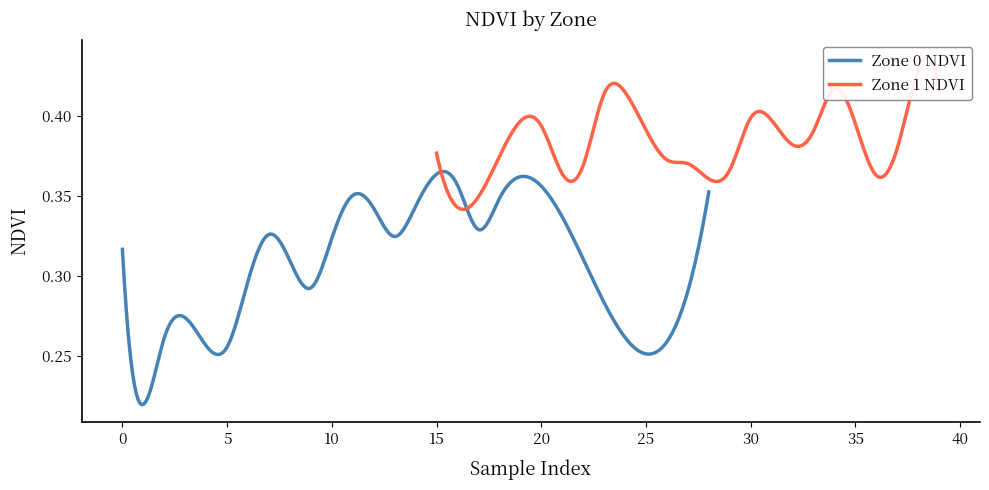

How many distinct data groups are displayed?

2